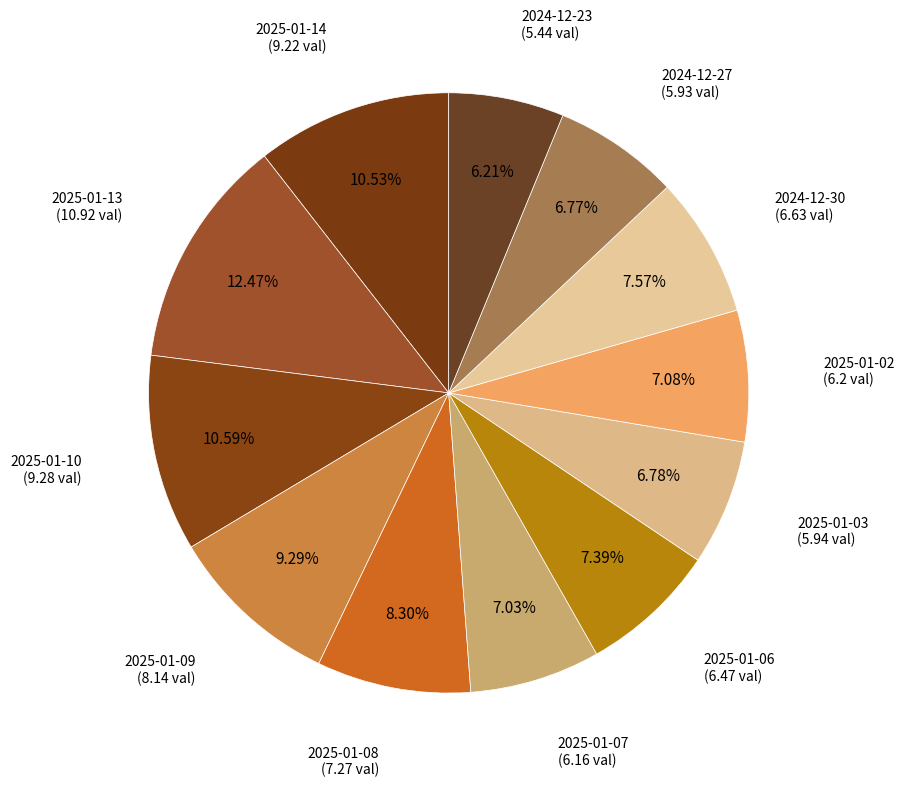

How many segments does this pie chart have?

12